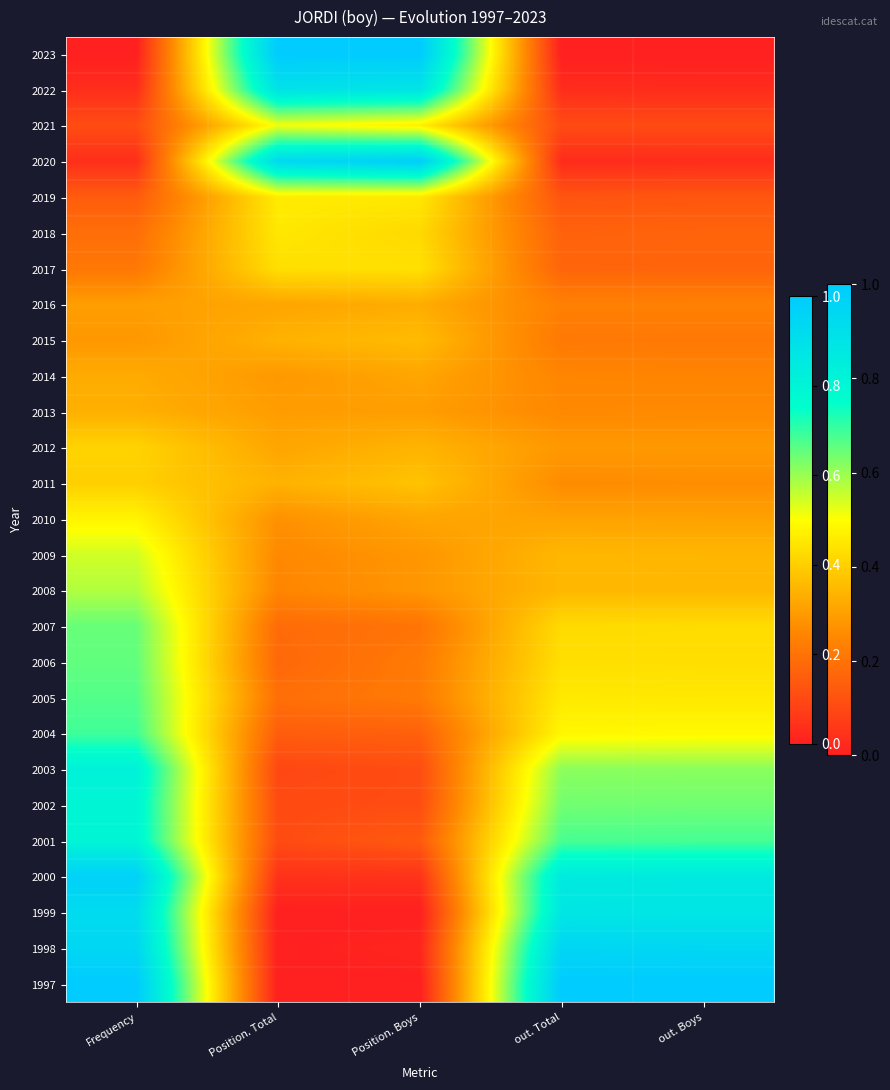

Reading left to right, extract all data points from this chart.

2023: Frequency=0.0	Position. Total=1.0	Position. Boys=1.0	out. Total=0.0	out. Boys=0.0
2022: Frequency=0.0	Position. Total=0.9	Position. Boys=0.9	out. Total=0.0	out. Boys=0.0
2021: Frequency=0.1	Position. Total=0.5	Position. Boys=0.5	out. Total=0.1	out. Boys=0.1
2020: Frequency=0.0	Position. Total=0.9	Position. Boys=1.0	out. Total=0.0	out. Boys=0.0
2019: Frequency=0.1	Position. Total=0.5	Position. Boys=0.5	out. Total=0.1	out. Boys=0.1
2018: Frequency=0.2	Position. Total=0.5	Position. Boys=0.4	out. Total=0.2	out. Boys=0.2
2017: Frequency=0.2	Position. Total=0.4	Position. Boys=0.4	out. Total=0.2	out. Boys=0.2
2016: Frequency=0.3	Position. Total=0.3	Position. Boys=0.3	out. Total=0.2	out. Boys=0.2
2015: Frequency=0.3	Position. Total=0.3	Position. Boys=0.4	out. Total=0.2	out. Boys=0.2
2014: Frequency=0.3	Position. Total=0.3	Position. Boys=0.3	out. Total=0.2	out. Boys=0.2
2013: Frequency=0.3	Position. Total=0.3	Position. Boys=0.3	out. Total=0.3	out. Boys=0.3
2012: Frequency=0.4	Position. Total=0.3	Position. Boys=0.3	out. Total=0.3	out. Boys=0.3
2011: Frequency=0.4	Position. Total=0.3	Position. Boys=0.4	out. Total=0.3	out. Boys=0.3
2010: Frequency=0.5	Position. Total=0.3	Position. Boys=0.3	out. Total=0.3	out. Boys=0.3
2009: Frequency=0.5	Position. Total=0.3	Position. Boys=0.3	out. Total=0.4	out. Boys=0.3
2008: Frequency=0.6	Position. Total=0.2	Position. Boys=0.3	out. Total=0.4	out. Boys=0.4
2007: Frequency=0.6	Position. Total=0.2	Position. Boys=0.2	out. Total=0.4	out. Boys=0.4
2006: Frequency=0.7	Position. Total=0.2	Position. Boys=0.2	out. Total=0.4	out. Boys=0.4
2005: Frequency=0.7	Position. Total=0.2	Position. Boys=0.2	out. Total=0.5	out. Boys=0.5
2004: Frequency=0.7	Position. Total=0.1	Position. Boys=0.2	out. Total=0.5	out. Boys=0.5
2003: Frequency=0.8	Position. Total=0.1	Position. Boys=0.1	out. Total=0.6	out. Boys=0.6
2002: Frequency=0.8	Position. Total=0.1	Position. Boys=0.1	out. Total=0.6	out. Boys=0.6
2001: Frequency=0.8	Position. Total=0.1	Position. Boys=0.1	out. Total=0.7	out. Boys=0.7
2000: Frequency=1.0	Position. Total=0.0	Position. Boys=0.0	out. Total=0.9	out. Boys=0.9
1999: Frequency=0.9	Position. Total=0.0	Position. Boys=0.0	out. Total=0.9	out. Boys=0.9
1998: Frequency=0.9	Position. Total=0.0	Position. Boys=0.0	out. Total=0.9	out. Boys=0.9
1997: Frequency=1.0	Position. Total=0.0	Position. Boys=0.0	out. Total=1.0	out. Boys=1.0